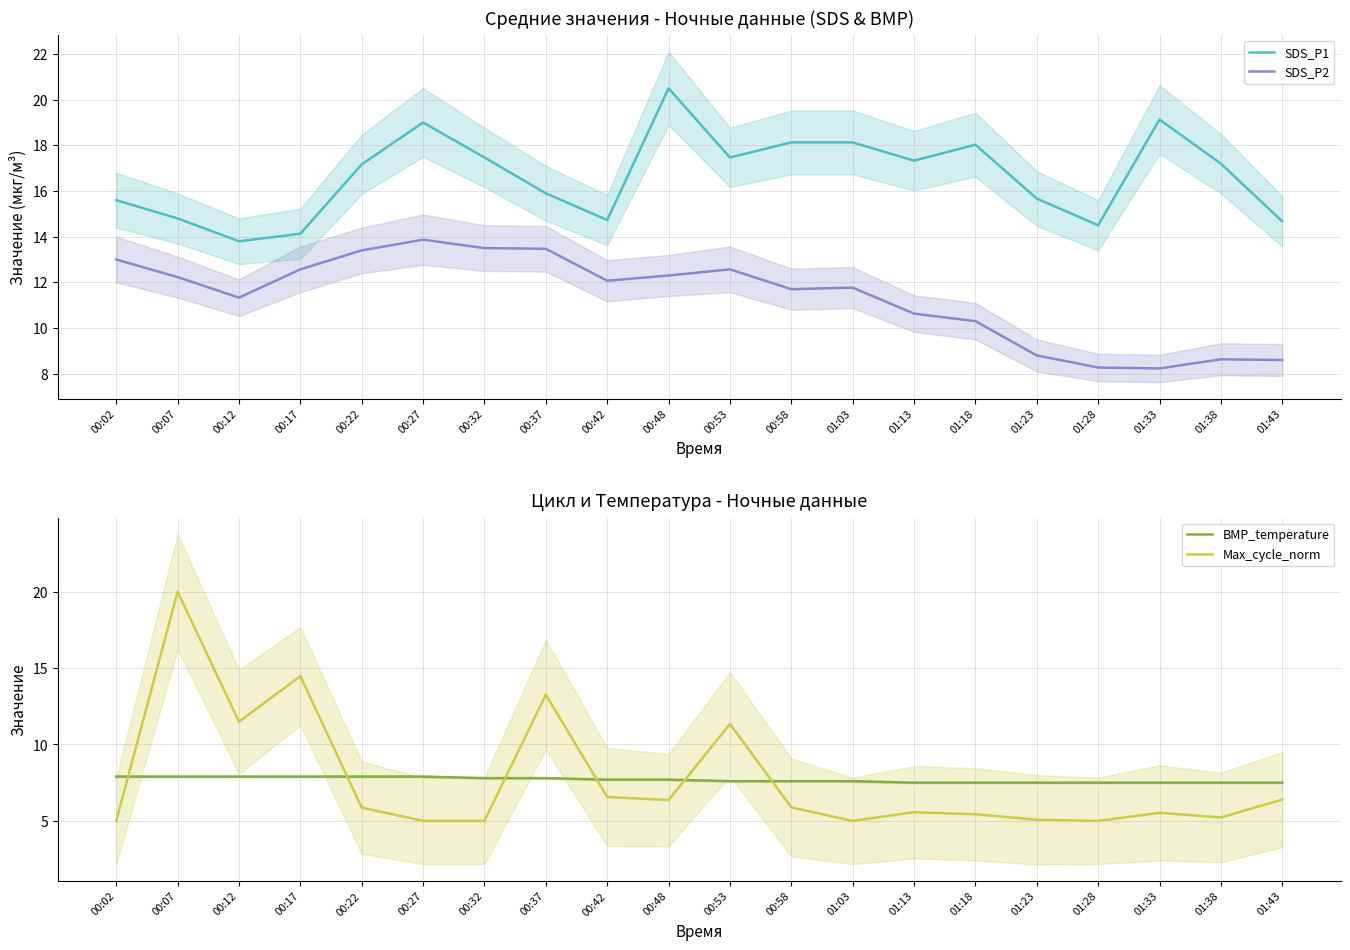

Is it true that Max_cycle_norm equals 6.6 at 00:42?

True